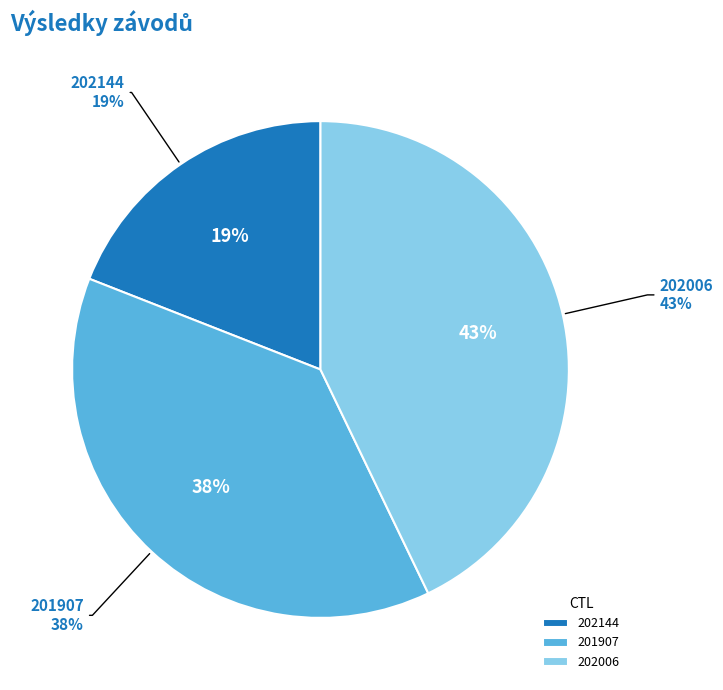

The 201907 slice represents 24% of the pie. True or false?

False